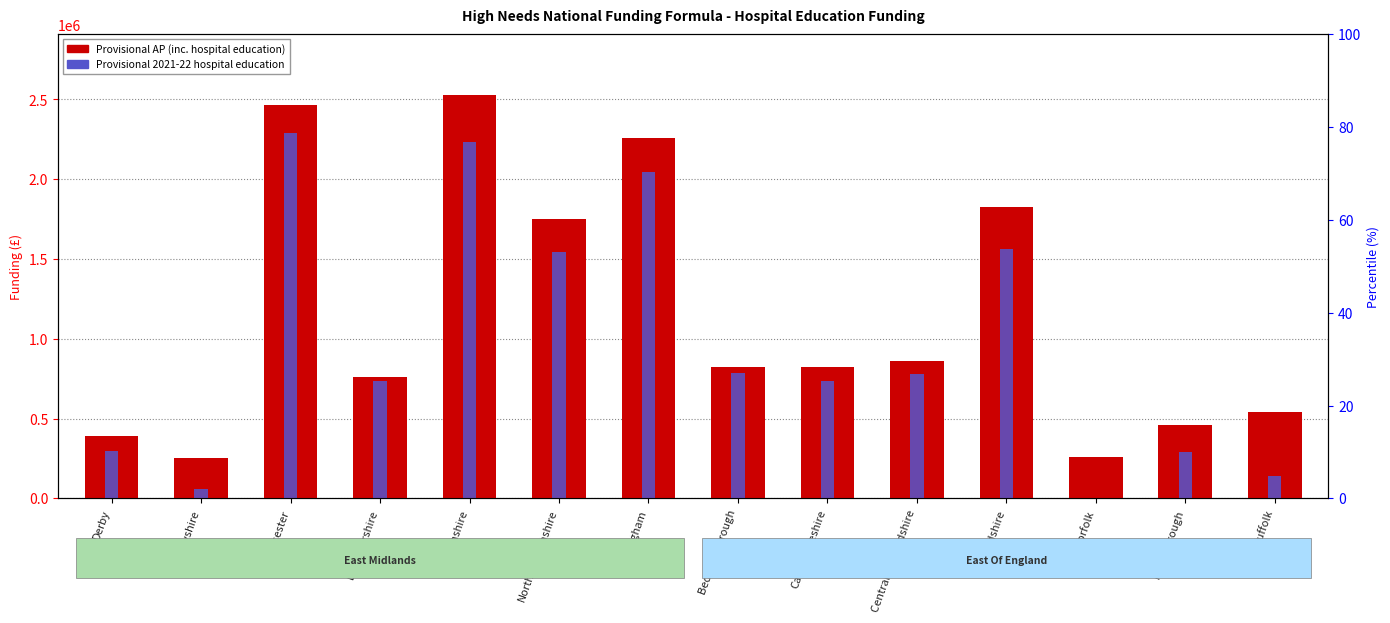

What is the value of the Provisional 2021-22 hospital education bar at the 4th from the left?

736002.6